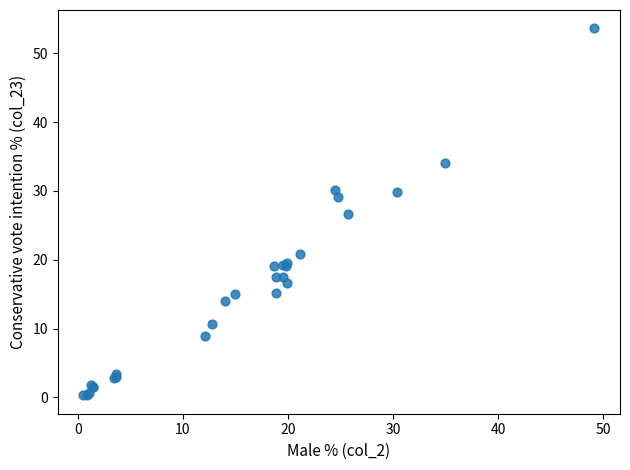

What Y value in the scatter plot is closest to 26?

26.7